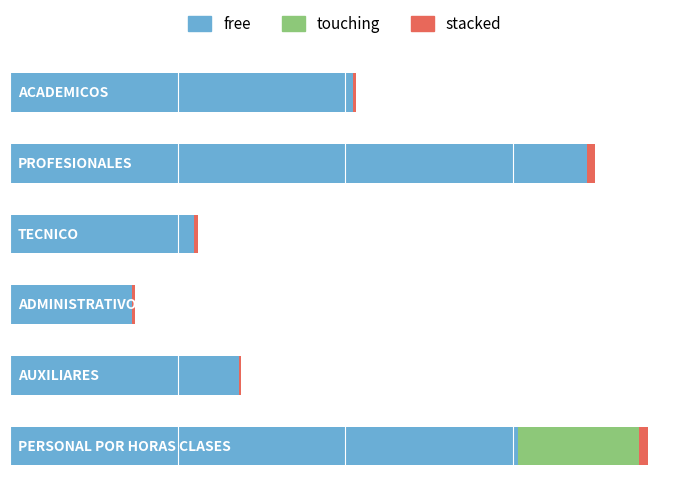

Reading left to right, extract all data points from this chart.

free: 3586350	6027047	1918391	1269978	2394945	5300000
touching: 0	0	0	0	0	1271459
stacked: 22512	83689	46200	31000	18400	91723